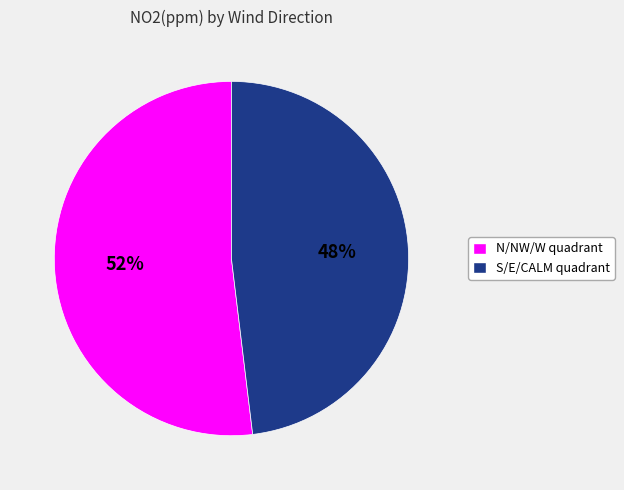

Is there any slice that represents more than half of the pie?

Yes